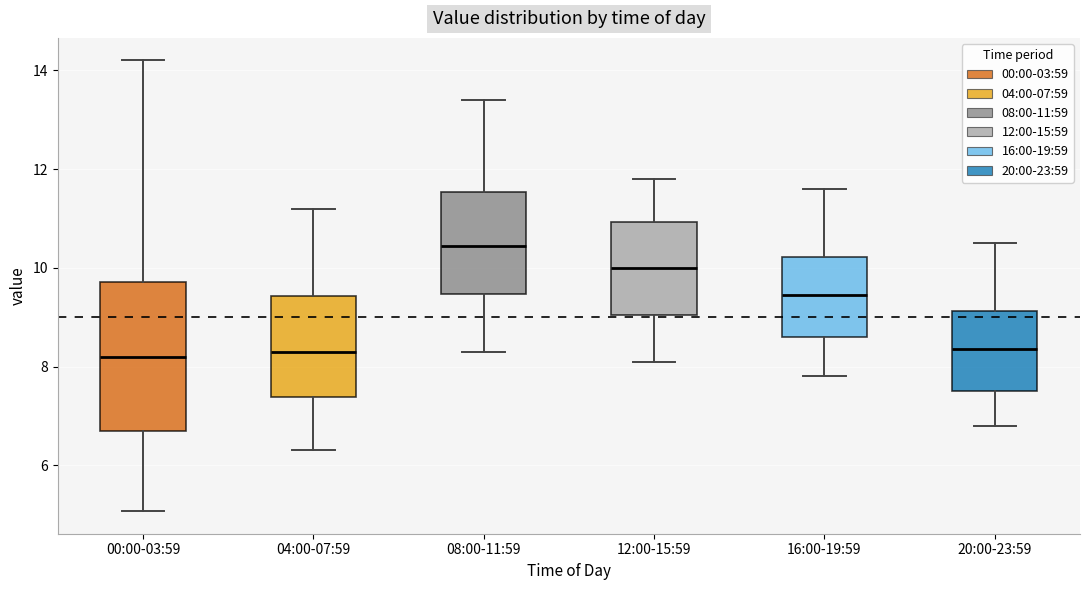

Reading left to right, transcribe this box plot: for each box, give where its median line is, the range the box spans, and where its two whiskers end, as read against the y-axis. The values are not printed on the chart, so give them approximately, as read against the axis.

00:00-03:59: median 8.2, box 6.6 to 9.8, whiskers 5.0 to 14.2
04:00-07:59: median 8.4, box 7.4 to 9.4, whiskers 6.4 to 11.2
08:00-11:59: median 10.4, box 9.4 to 11.6, whiskers 8.4 to 13.4
12:00-15:59: median 10.0, box 9.0 to 11.0, whiskers 8.2 to 11.8
16:00-19:59: median 9.4, box 8.6 to 10.2, whiskers 7.8 to 11.6
20:00-23:59: median 8.4, box 7.6 to 9.2, whiskers 6.8 to 10.6